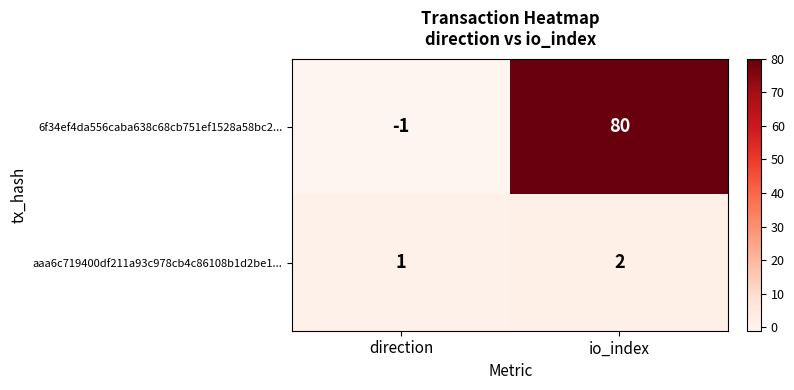

Rank the series by their maximum value, from highest to lowest.

6f34ef4da556caba638c68cb751ef1528a58bc2..., aaa6c719400df211a93c978cb4c86108b1d2be1...